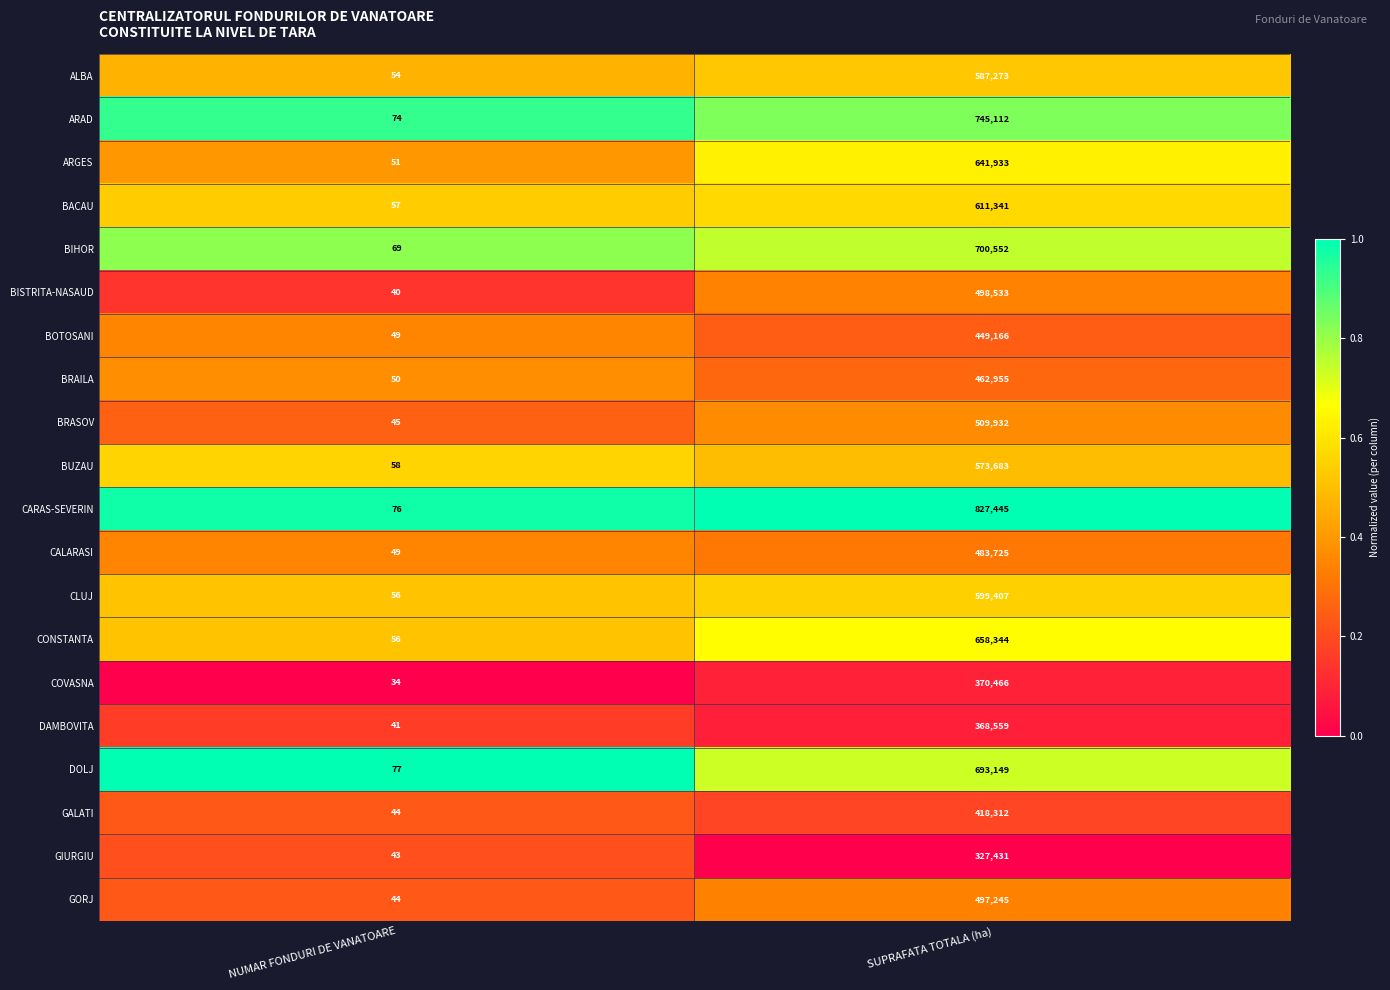

What is the average value of the DOLJ series?

346613